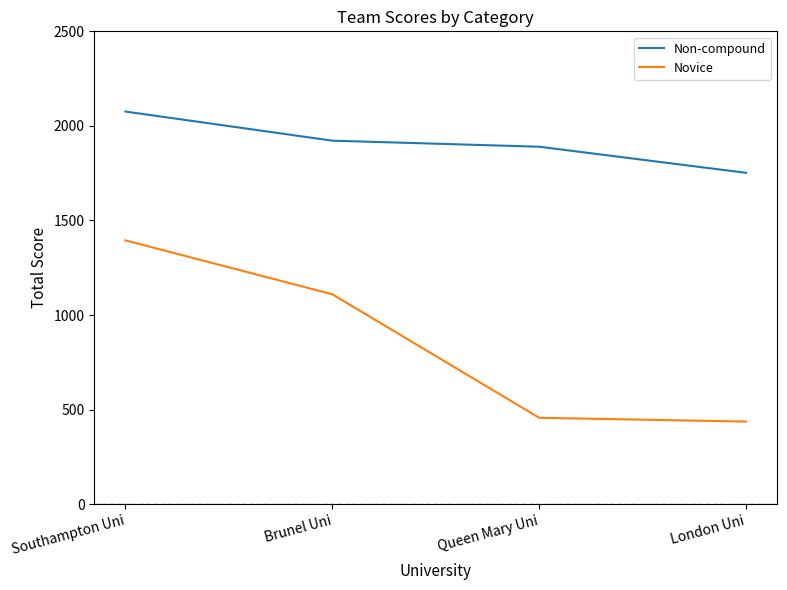

The value of Novice at Brunel Uni is 1110. True or false?

True